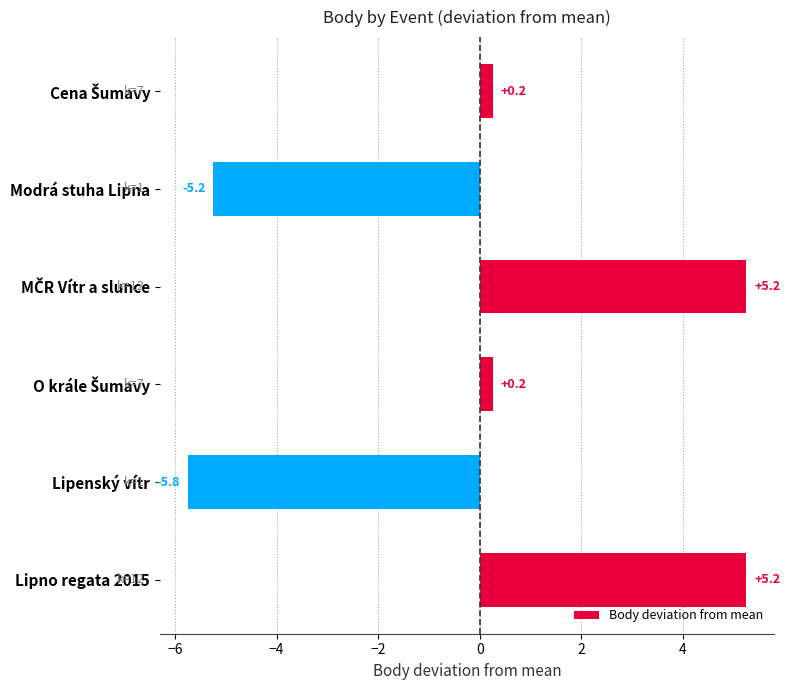

How many data points are above 0?

4